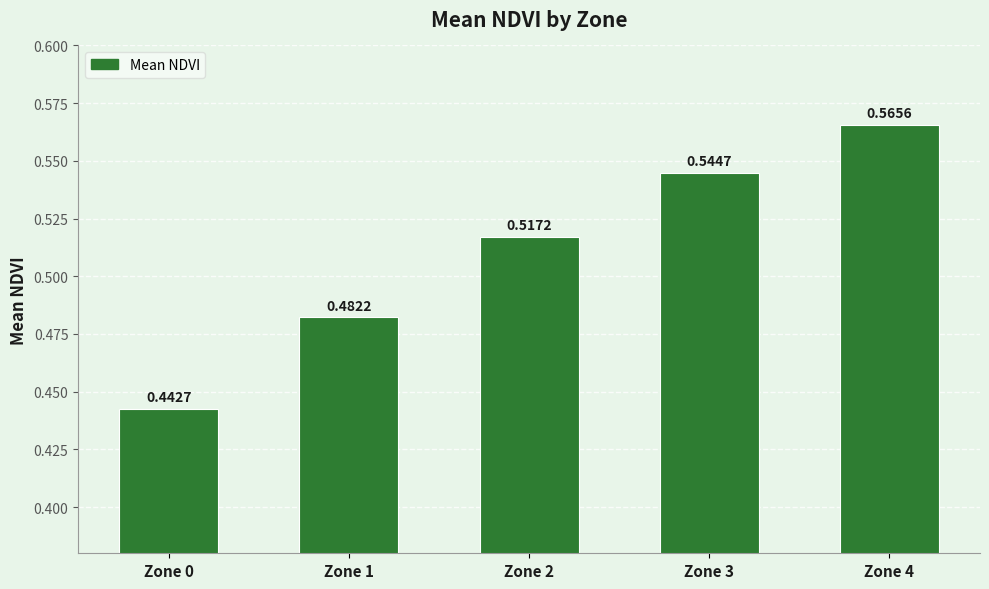

What is the sum of the values at Zone 2 and Zone 3?

1.1